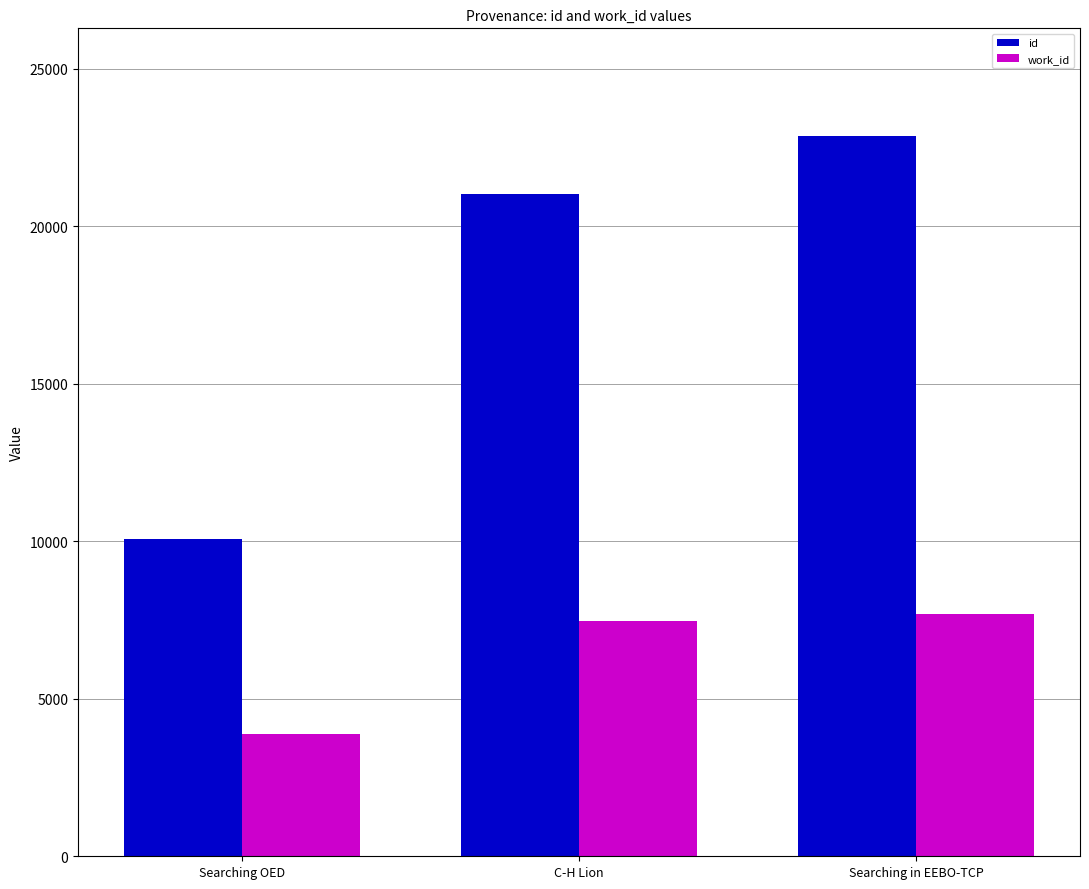

What is the smallest value displayed?

3894